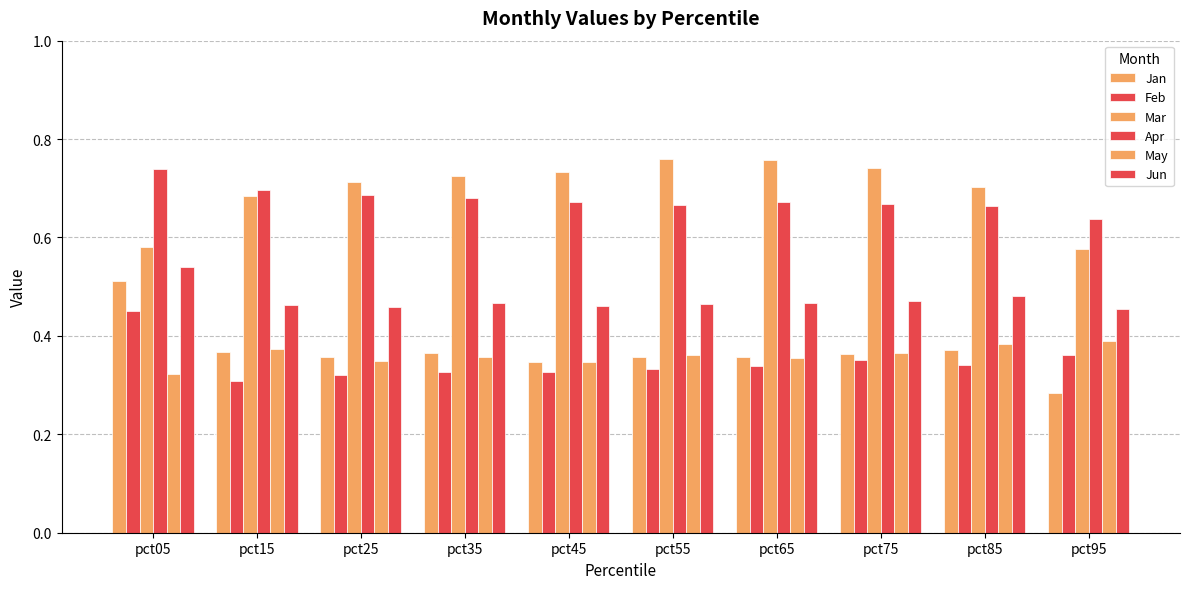

How many categories are shown in the chart?

10